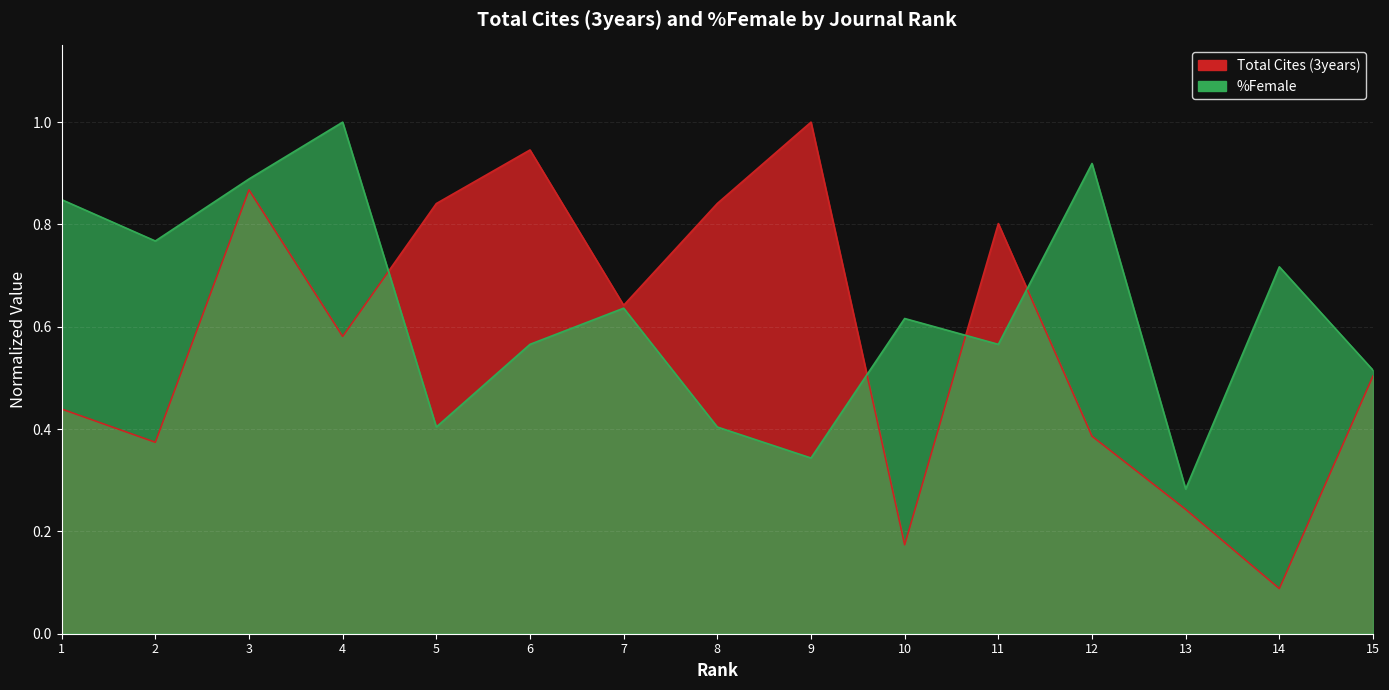

How many intersections are there between %Female and Total Cites (3years)?

4